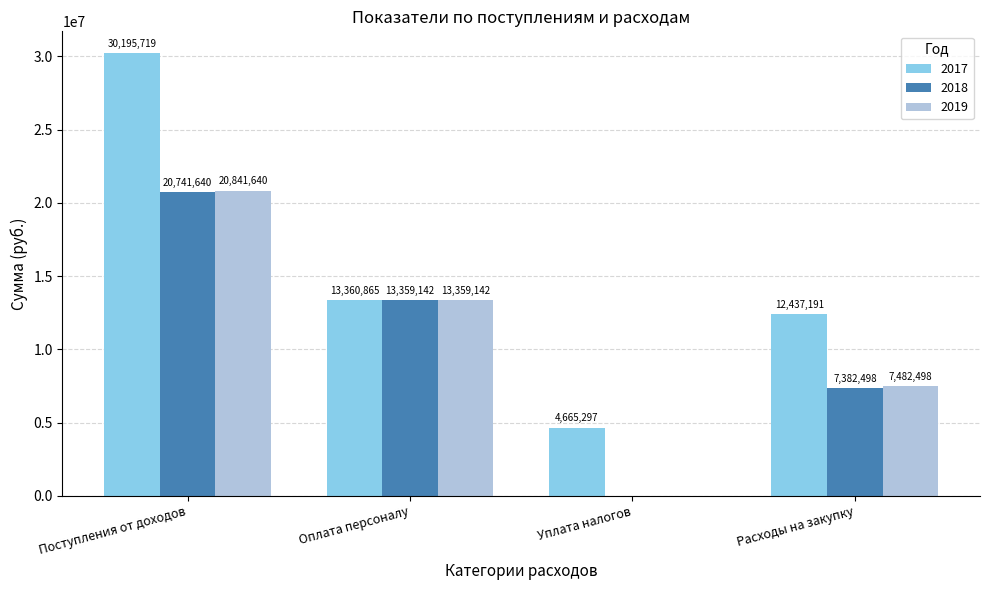

How many series are shown in this chart?

3